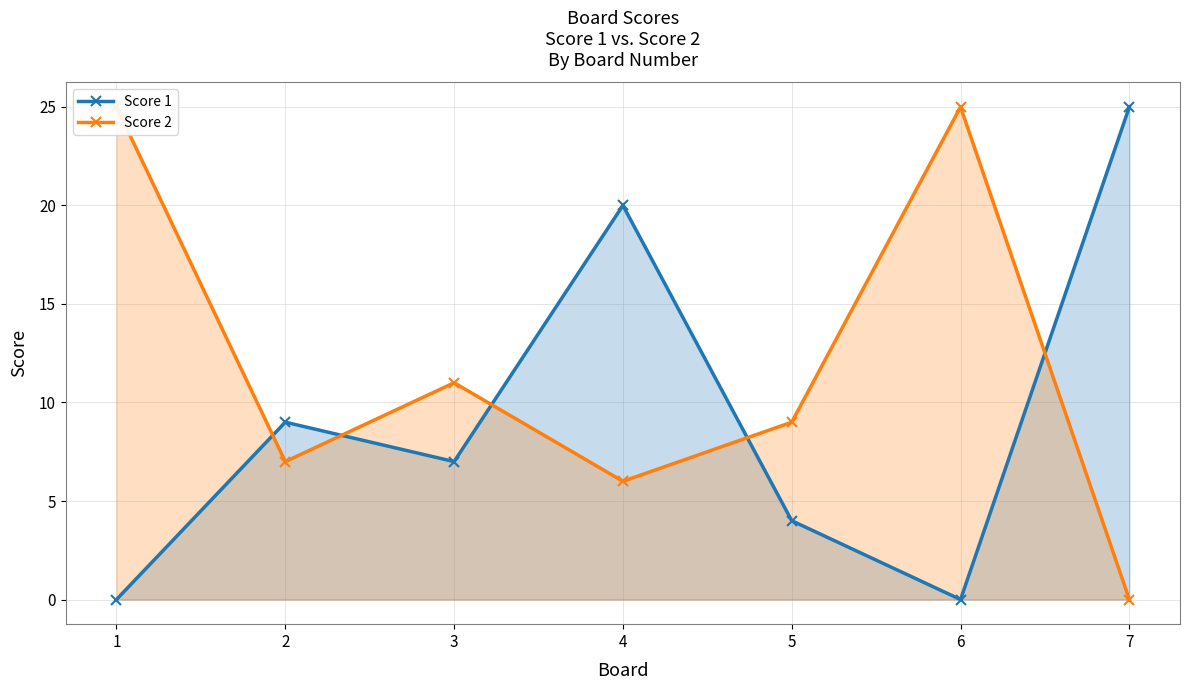

What is the total value across all series at 5?

13